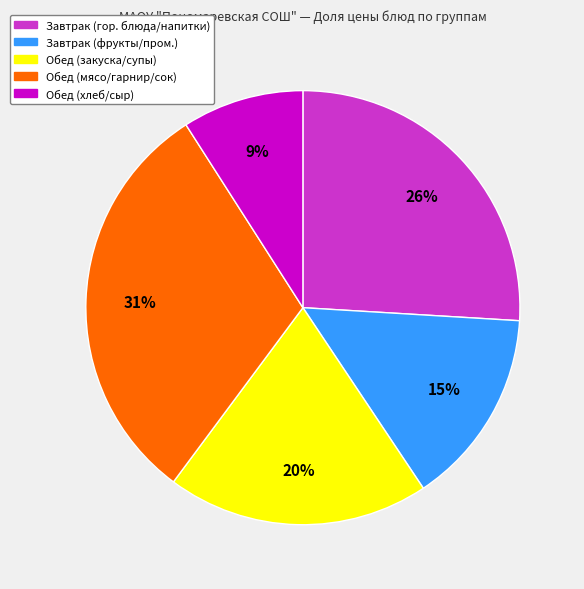

What is the largest slice in the pie chart?

Обед (мясо/гарнир/сок)